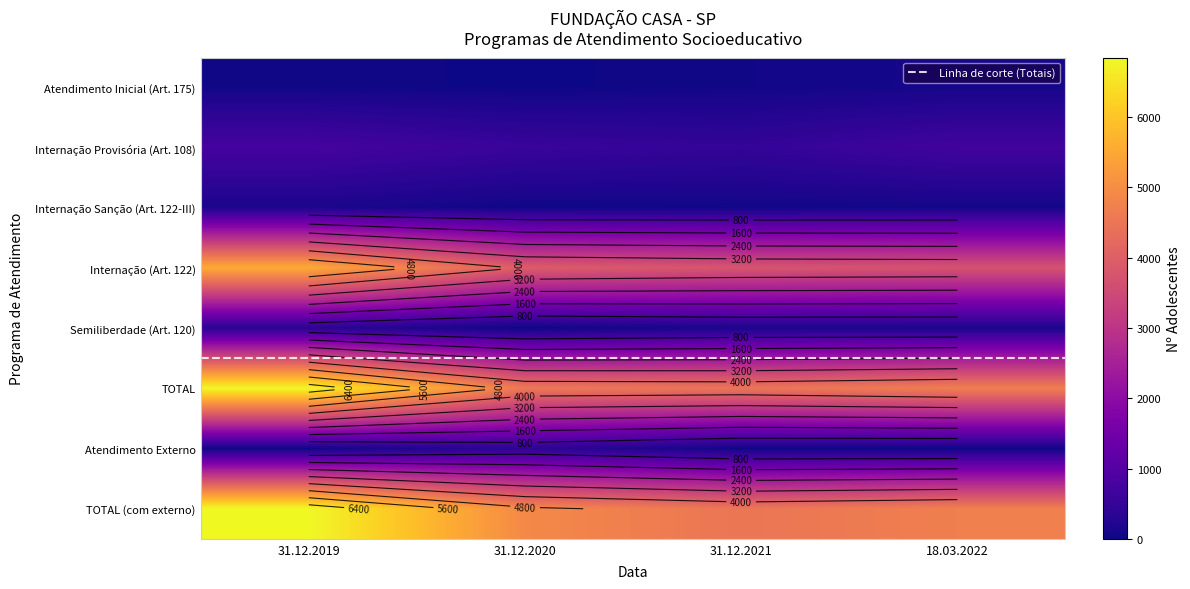

The Atendimento Inicial (Art. 175) series shows 48 at 31.12.2019. True or false?

True